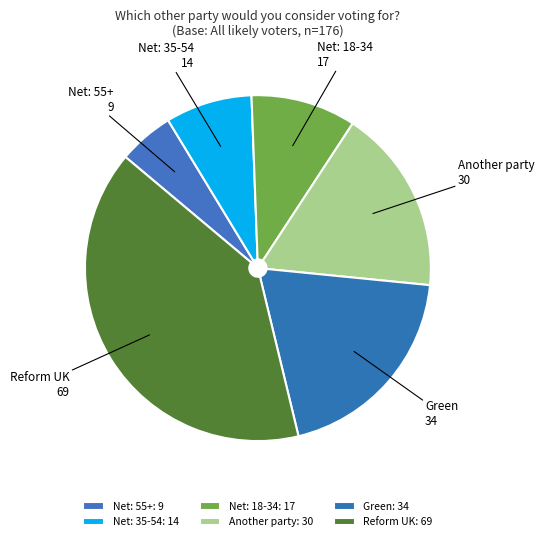

Does Net: 55+ represent more than half of the total?

No